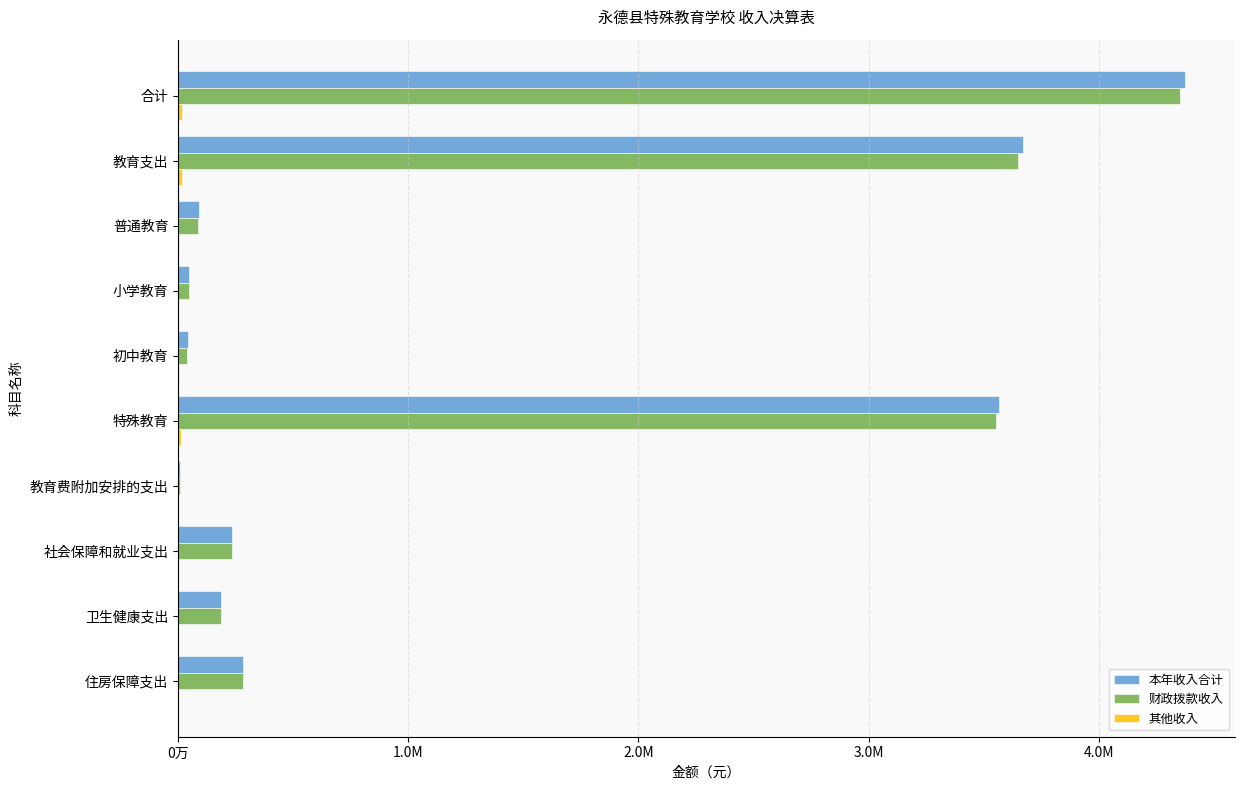

Reading right to left, extract all data points from this chart.

本年收入合计: 284298.0	185670.6	234118.1	10500.0	3567268.1	42586.0	47915.8	90501.8	3668269.9	4372356.6
财政拨款收入: 284298.0	185670.6	234118.1	10500.0	3554006.9	37492.0	47915.8	85407.8	3649914.7	4354001.4
其他收入: 0.0	0.0	0.0	0.0	13261.2	5094.0	0.0	5094.0	18355.2	18355.2